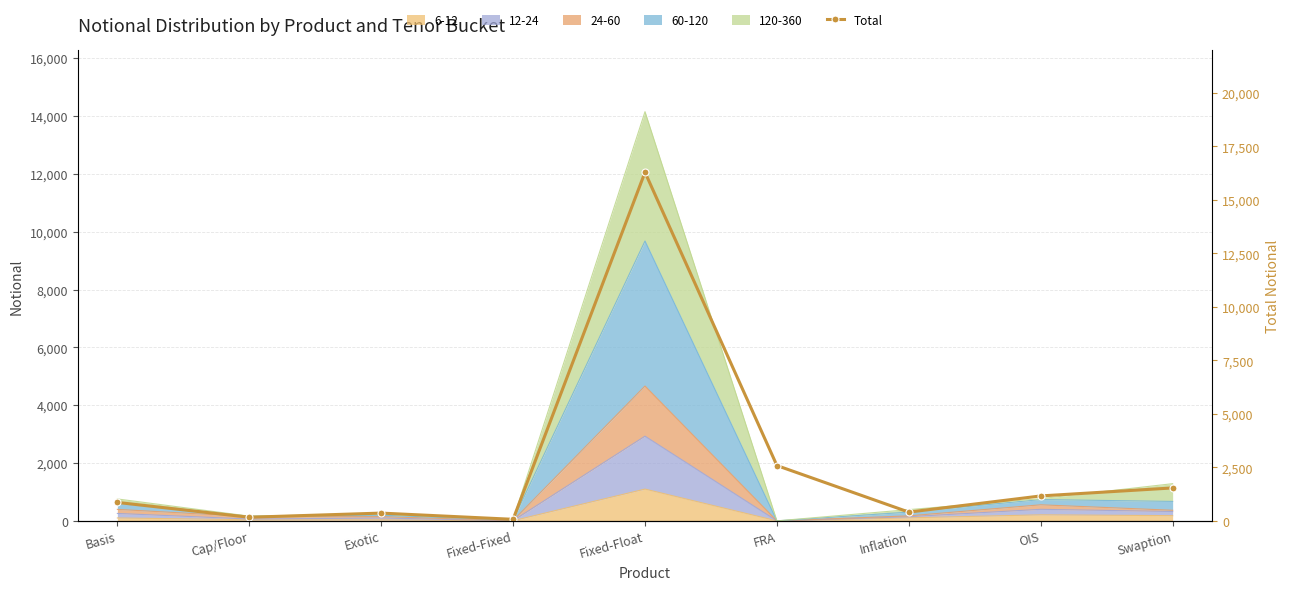

Reading right to left, transcribe all the data shown in this chart.

1539	1165	409	2585	16292	72	363	169	861